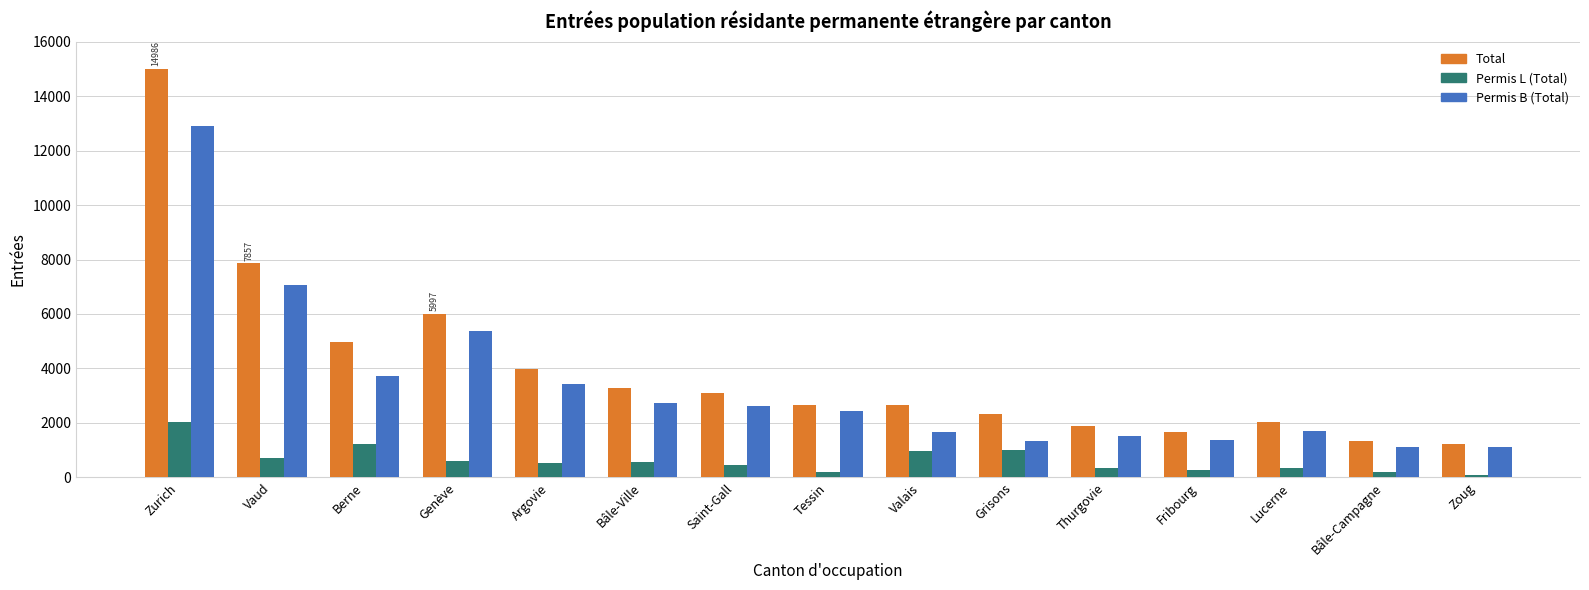

What is the spread (max minus min) of values at Grisons?

1329